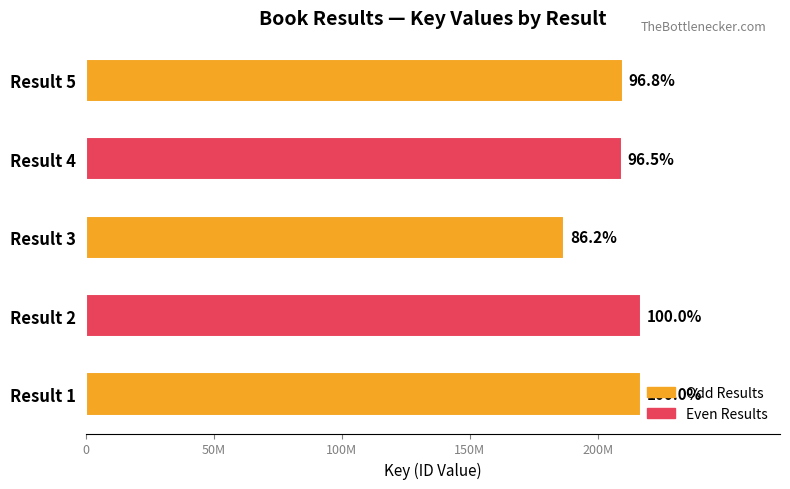

Are the bars horizontal?

Yes